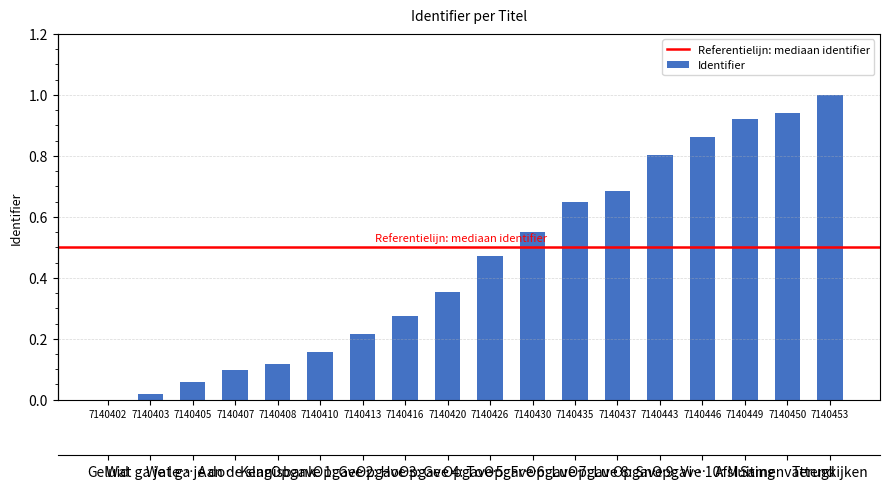

How many bars are there in total?

18